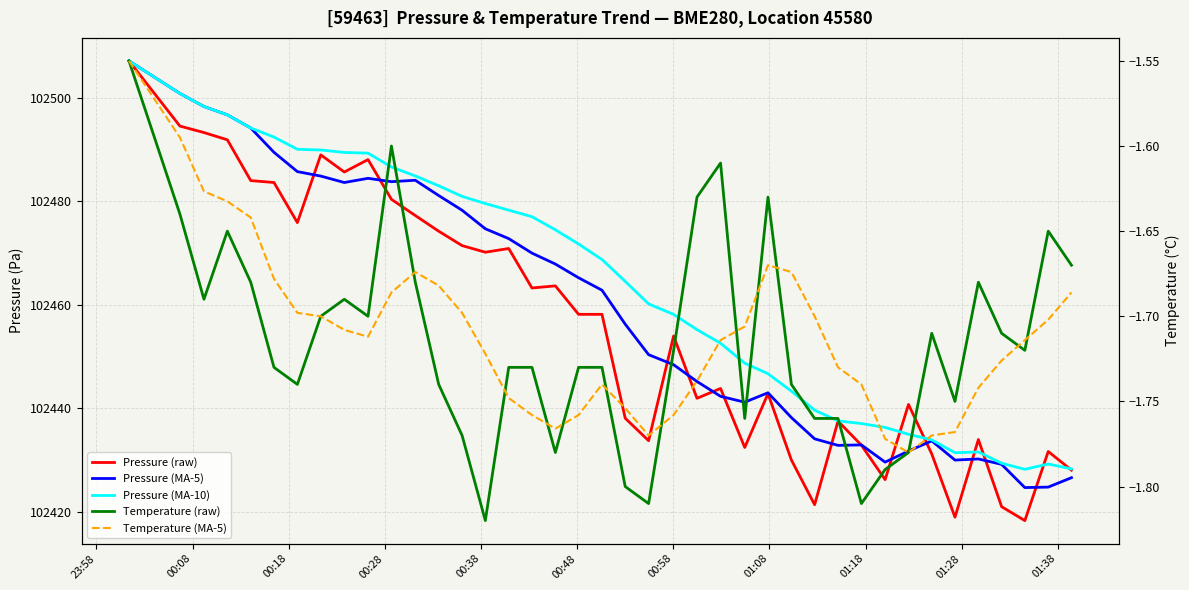

True or false: Pressure (raw) and Temperature (MA-5) cross at least once.

False